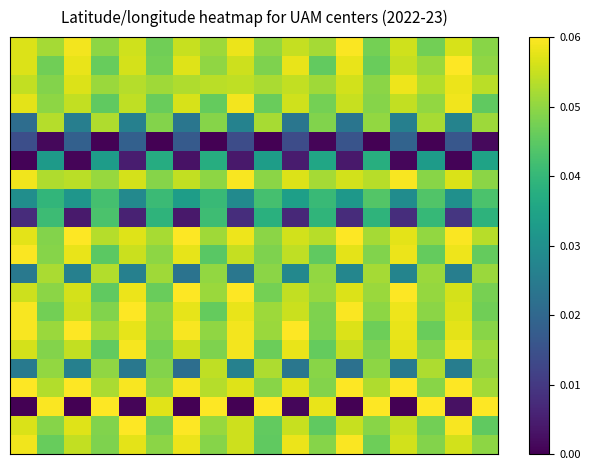

At which category is the sum across all series the highest?

7